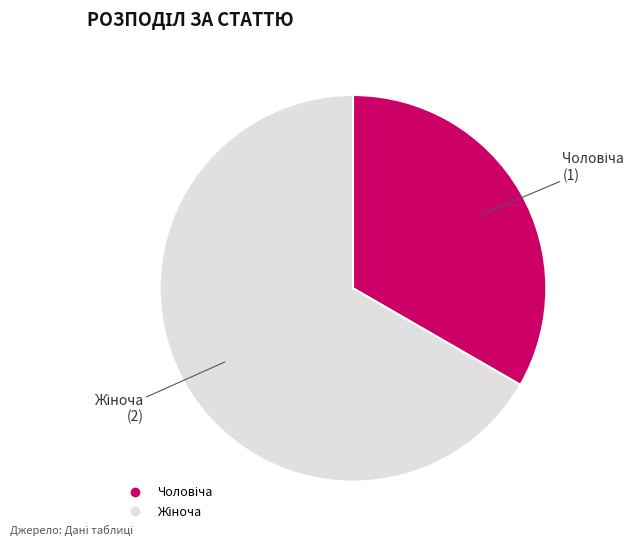

Does any single category account for the majority?

Yes